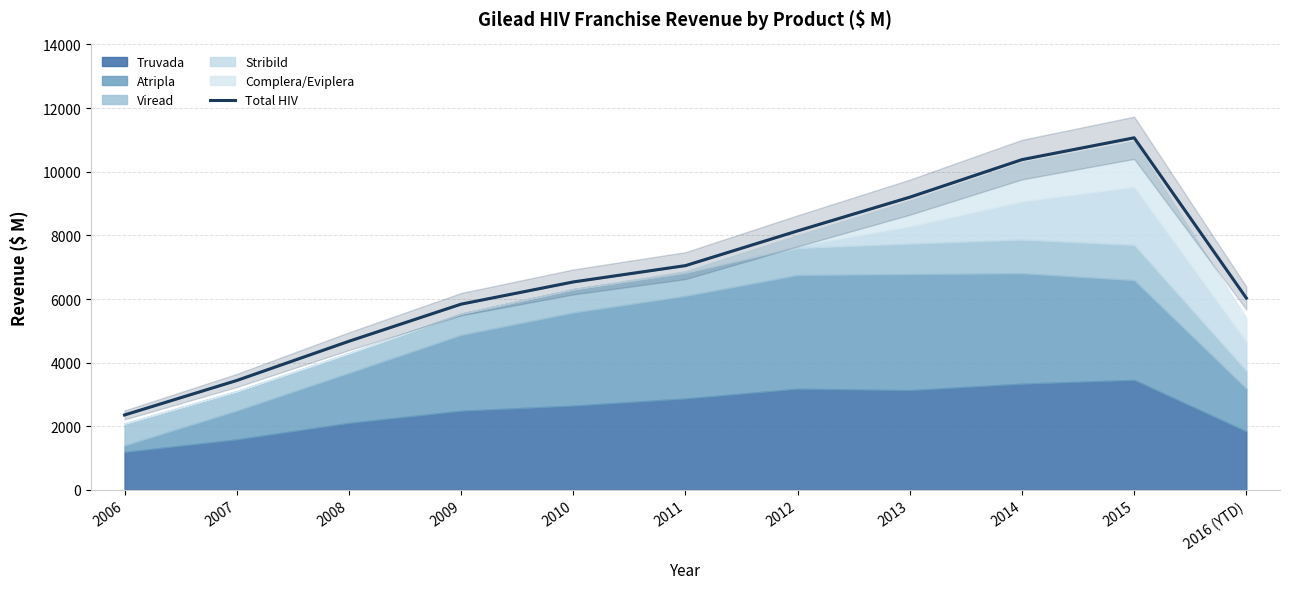

The chart shows a value of 10535.2 at 2011. True or false?

False